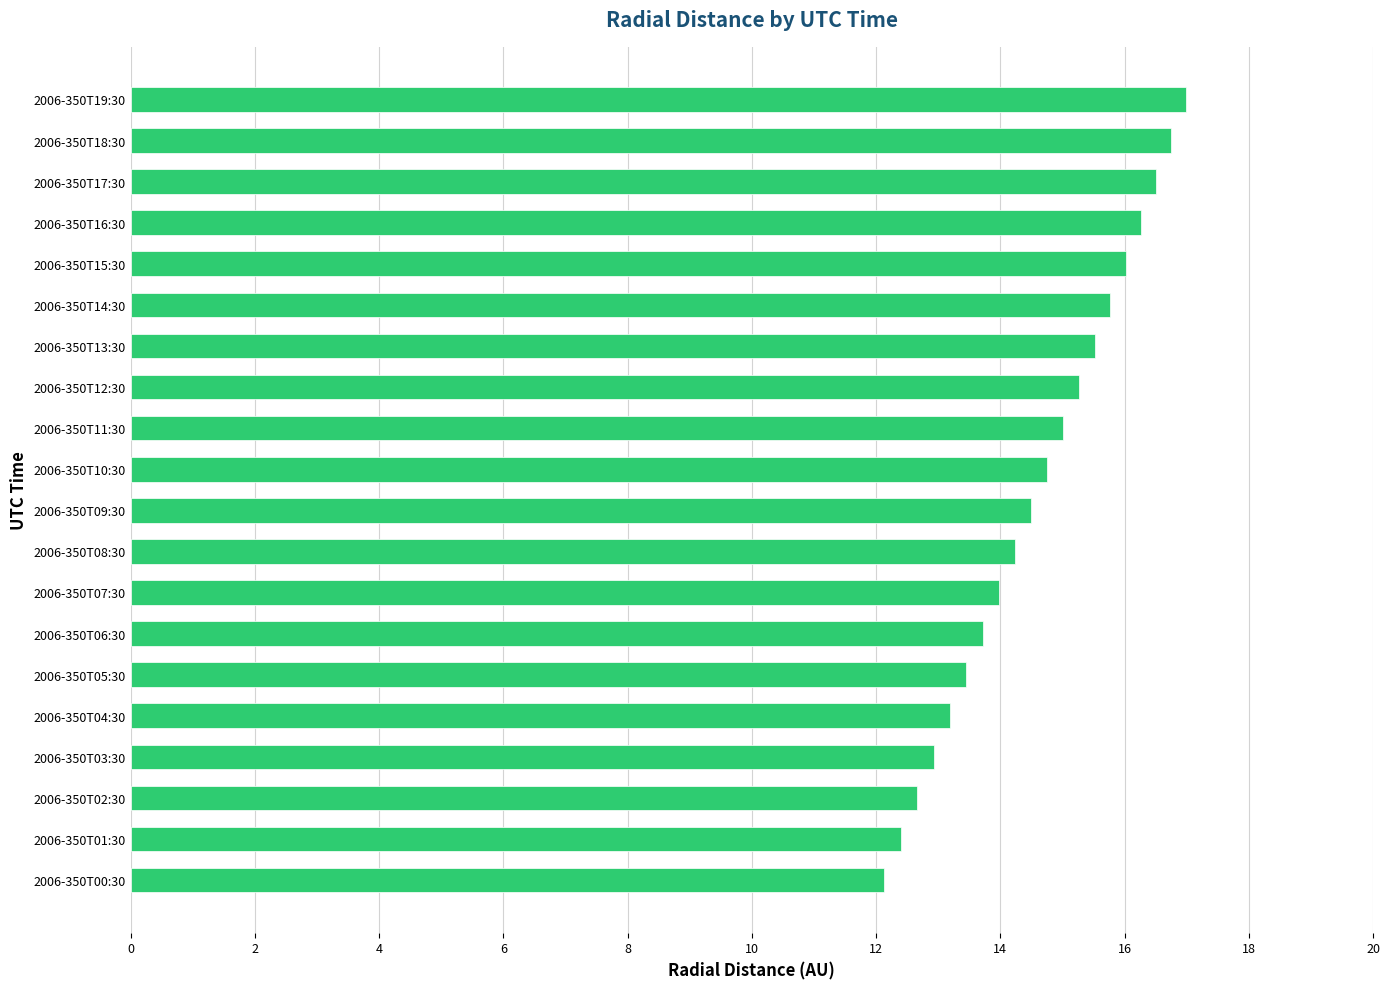

What is the sum of all values?

292.1